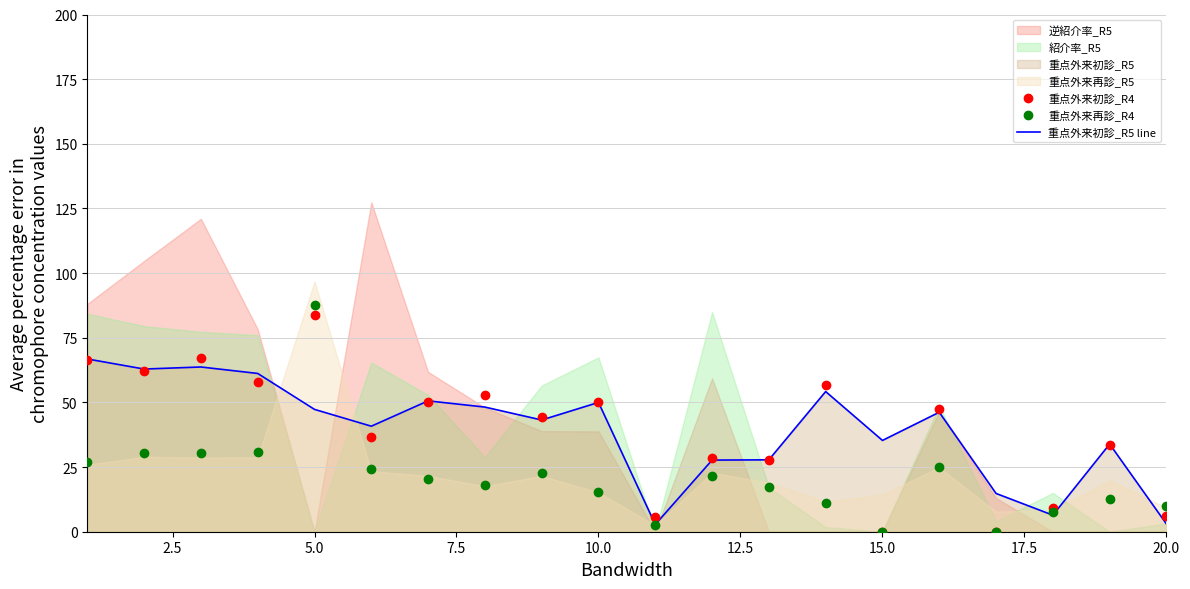

True or false: 重点外来再診_R4 and 重点外来初診_R4 intersect in this chart.

True